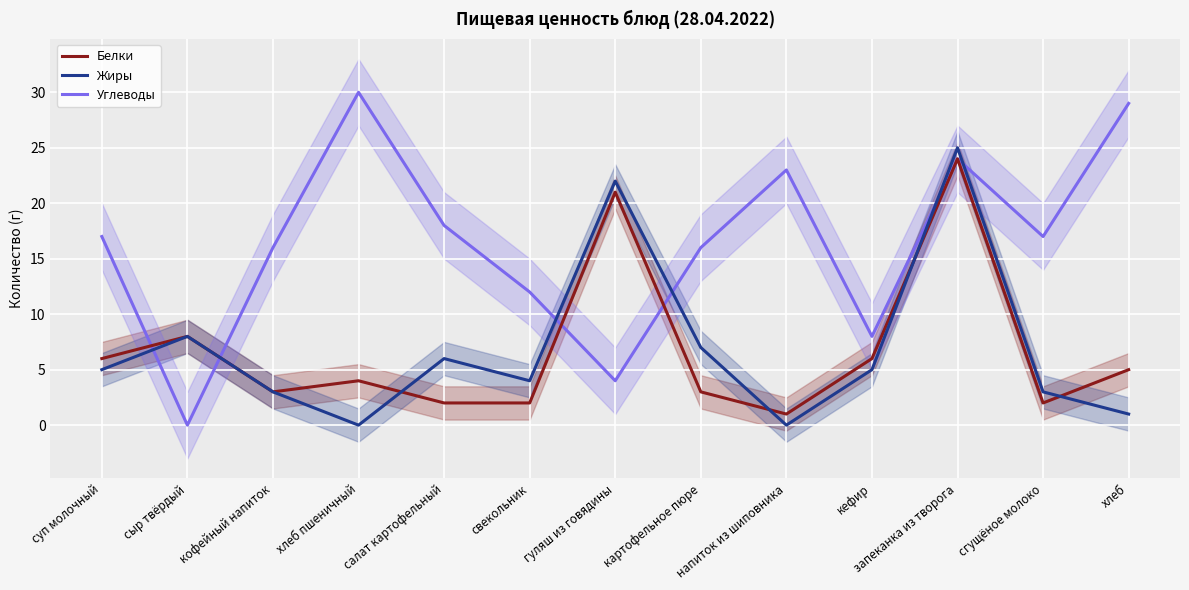

Where is Белки nearest to the value 12?

сыр твёрдый